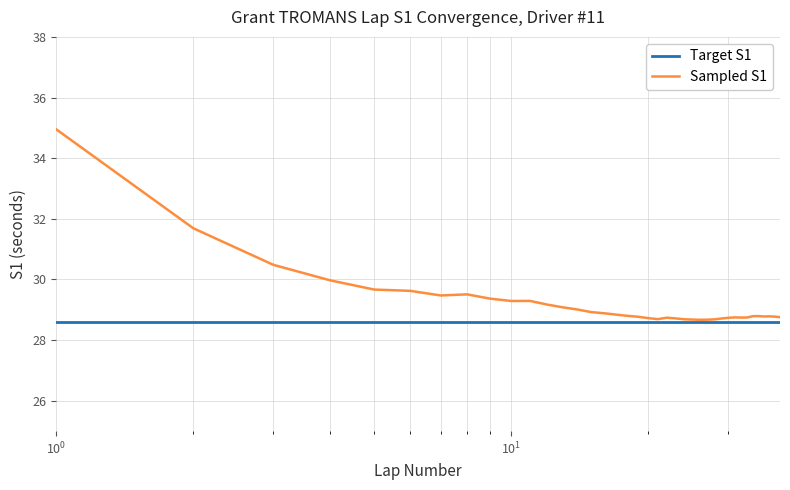

Rank the series by their average value, from lowest to highest.

Target S1, Sampled S1